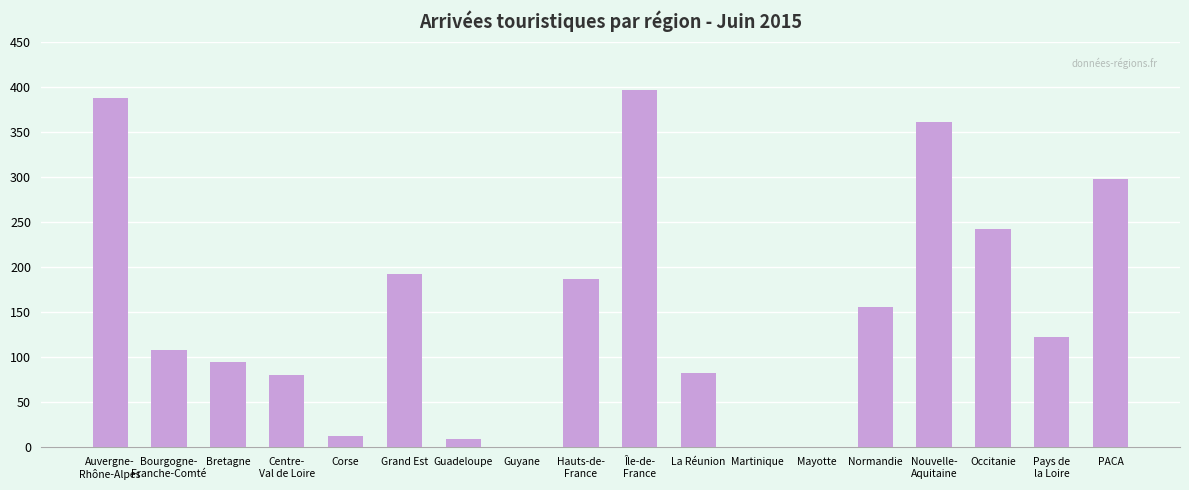

What is the greatest value displayed?

396